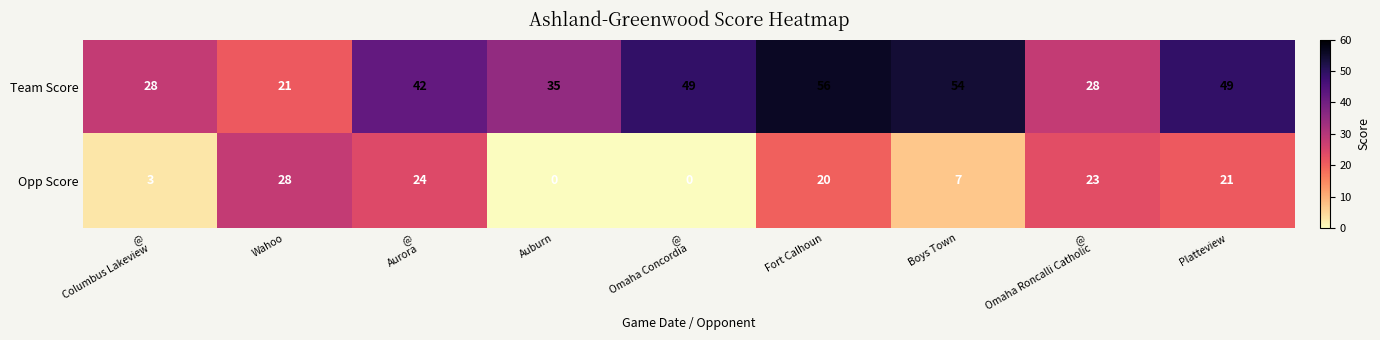

How many categories are shown in the chart?

9